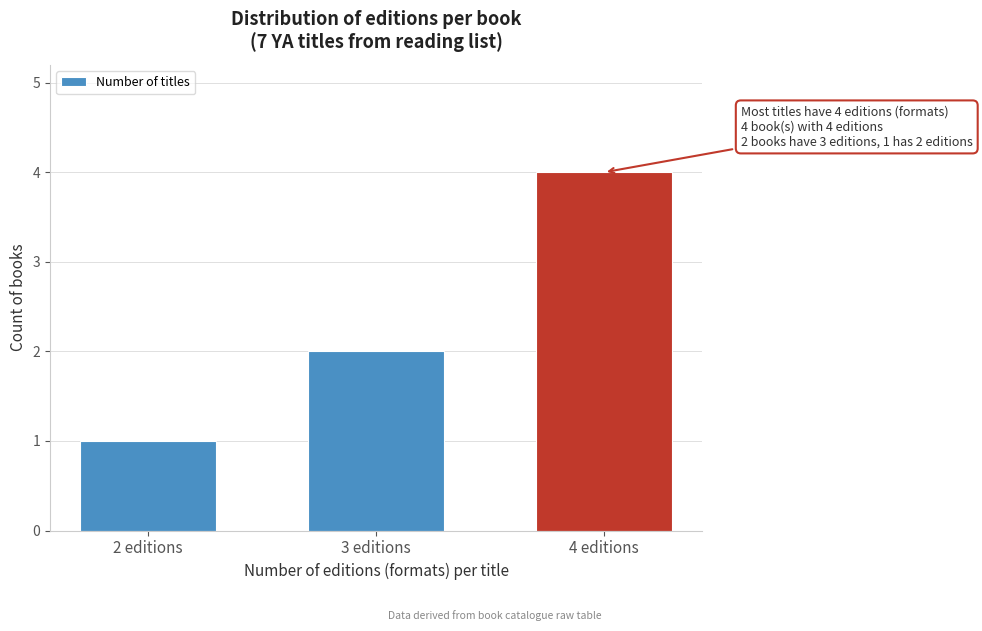

Reading left to right, extract all data points from this chart.

2 editions=1	3 editions=2	4 editions=4